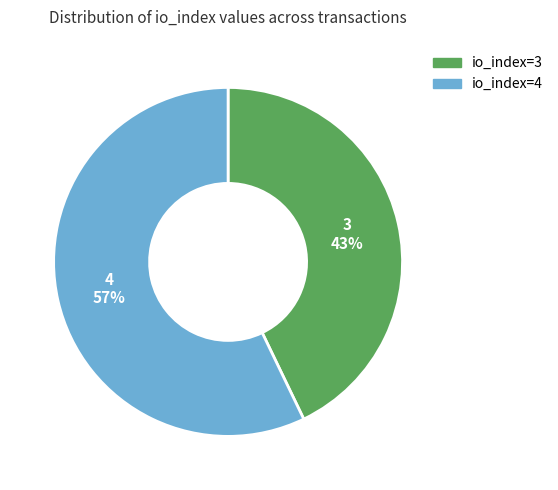

Approximately how many times larger is the value at io_index=4 compared to io_index=3?

1.3